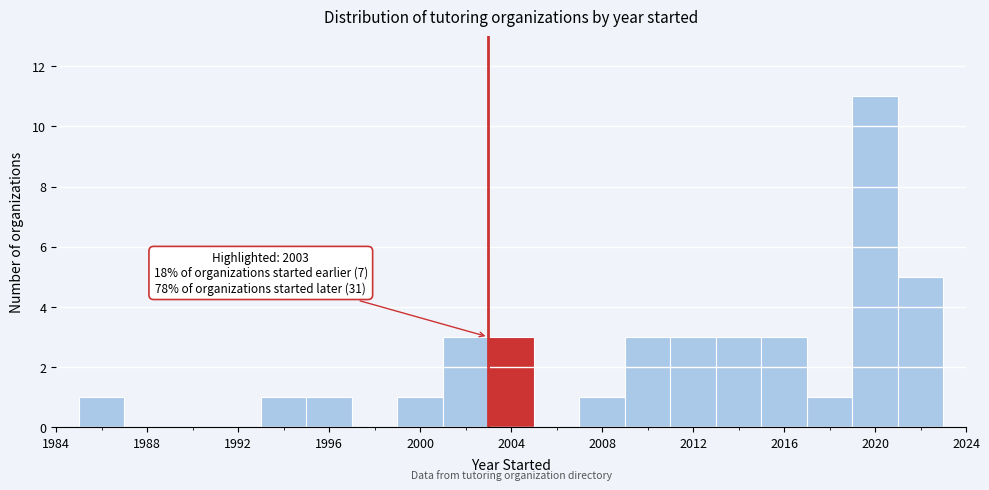

Which range on the x-axis has the tallest bar?

2019 to 2021